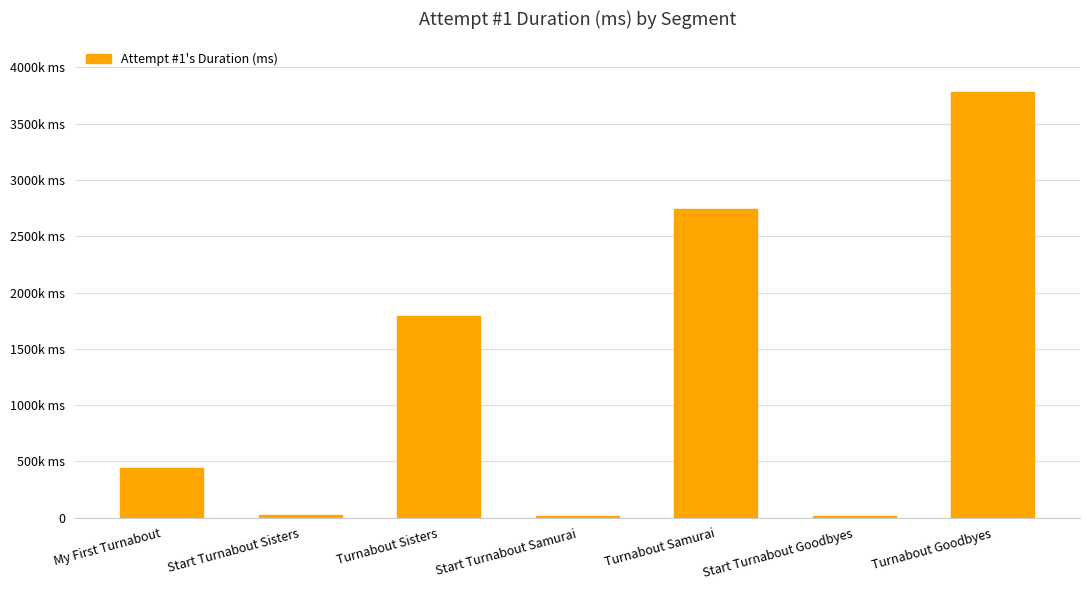

What is the label of the 1st bar from the right?

Turnabout Goodbyes